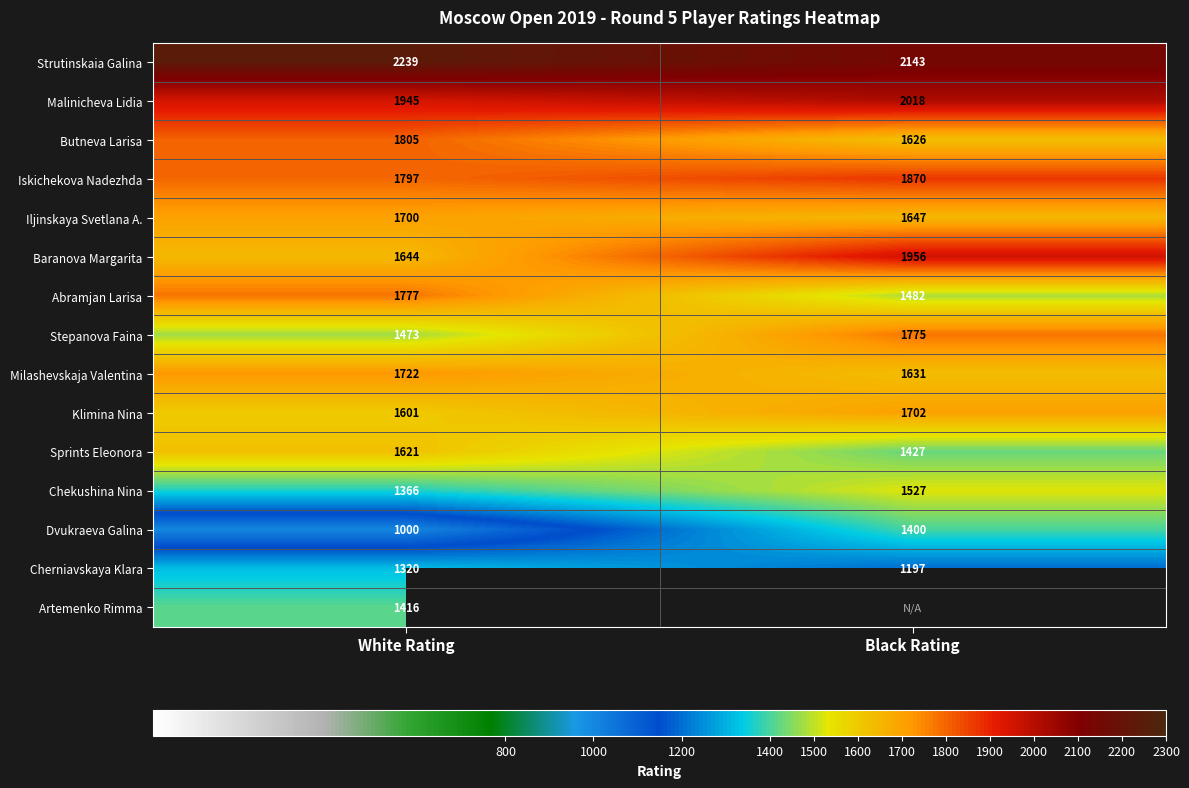

At which category does the chart reach its peak across all series?

White Rating